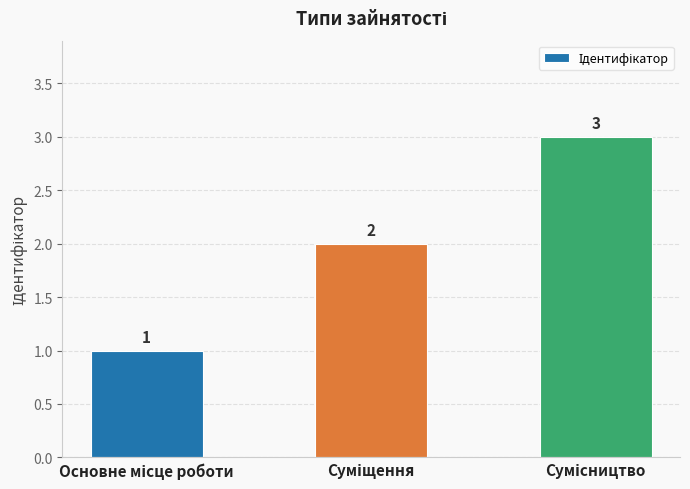

What is the value of the 2nd bar from the left?

2